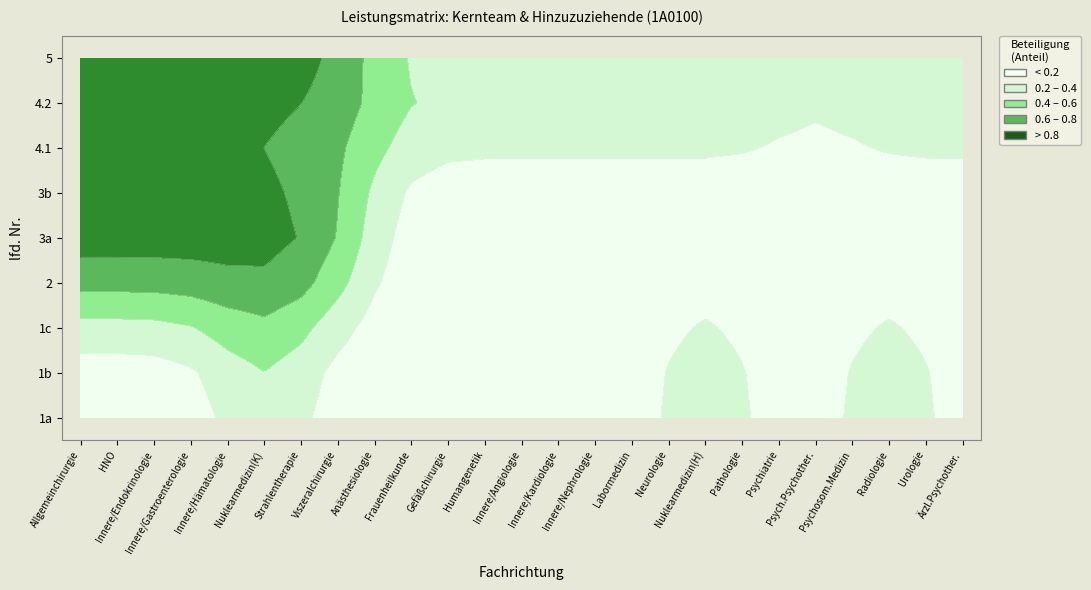

Reading left to right, list all the values displayed in this chart.

1a: 0=0	1=0	2=0	3=0	4=0	5=1	6=0	7=0	8=0	9=0	10=0	11=0	12=0	13=0	14=0	15=0	16=0	17=1	18=0	19=0	20=0	21=0	22=1	23=0	24=0
1b: 0=0	1=0	2=0	3=0	4=0	5=1	6=0	7=0	8=0	9=0	10=0	11=0	12=0	13=0	14=0	15=0	16=0	17=1	18=0	19=0	20=0	21=0	22=1	23=0	24=0
1c: 0=0	1=0	2=0	3=0	4=0	5=1	6=0	7=0	8=0	9=0	10=0	11=0	12=0	13=0	14=0	15=0	16=0	17=1	18=0	19=0	20=0	21=0	22=1	23=0	24=0
2: 0=1	1=1	2=1	3=1	4=1	5=1	6=1	7=1	8=0	9=0	10=0	11=0	12=0	13=0	14=0	15=0	16=0	17=0	18=0	19=0	20=0	21=0	22=0	23=0	24=0
3a: 0=1	1=1	2=1	3=1	4=1	5=1	6=1	7=1	8=0	9=0	10=0	11=0	12=0	13=0	14=0	15=0	16=0	17=0	18=0	19=0	20=0	21=0	22=0	23=0	24=0
3b: 0=1	1=1	2=1	3=1	4=1	5=1	6=1	7=1	8=0	9=0	10=0	11=0	12=0	13=0	14=0	15=0	16=0	17=0	18=0	19=0	20=0	21=0	22=0	23=0	24=0
4.1: 0=1	1=1	2=1	3=1	4=1	5=0	6=0	7=1	8=0	9=0	10=0	11=0	12=0	13=0	14=0	15=0	16=0	17=0	18=0	19=0	20=0	21=0	22=0	23=0	24=0
4.2: 0=1	1=1	2=1	3=1	4=1	5=1	6=1	7=1	8=1	9=1	10=1	11=1	12=1	13=1	14=1	15=1	16=1	17=1	18=1	19=1	20=0	21=1	22=1	23=1	24=1
5: 0=1	1=1	2=1	3=1	4=1	5=1	6=1	7=1	8=0	9=0	10=0	11=0	12=0	13=0	14=0	15=0	16=0	17=0	18=0	19=0	20=0	21=0	22=0	23=0	24=0